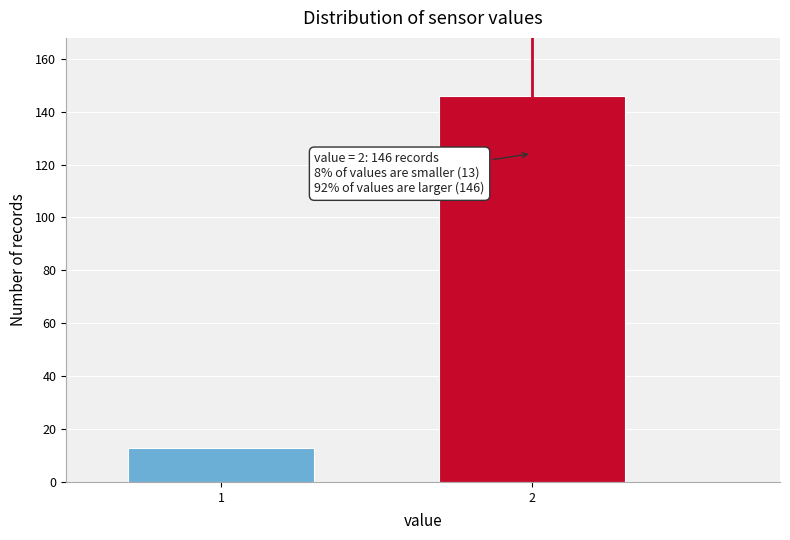

Reading left to right, what are all the values shown in this chart?

1=13	2=146